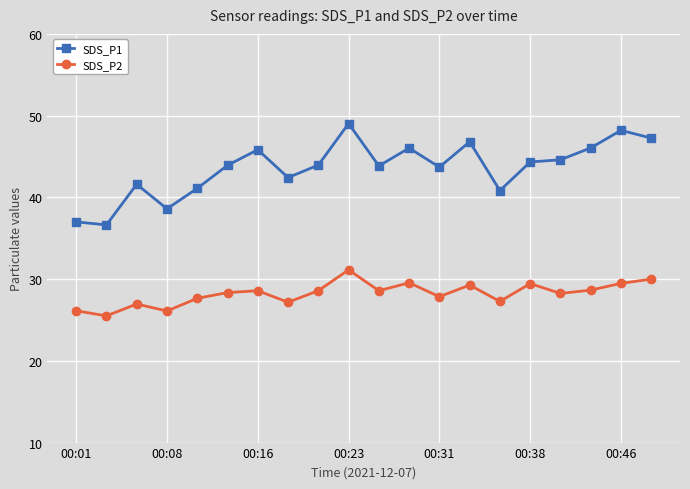

How many categories are shown in the chart?

20